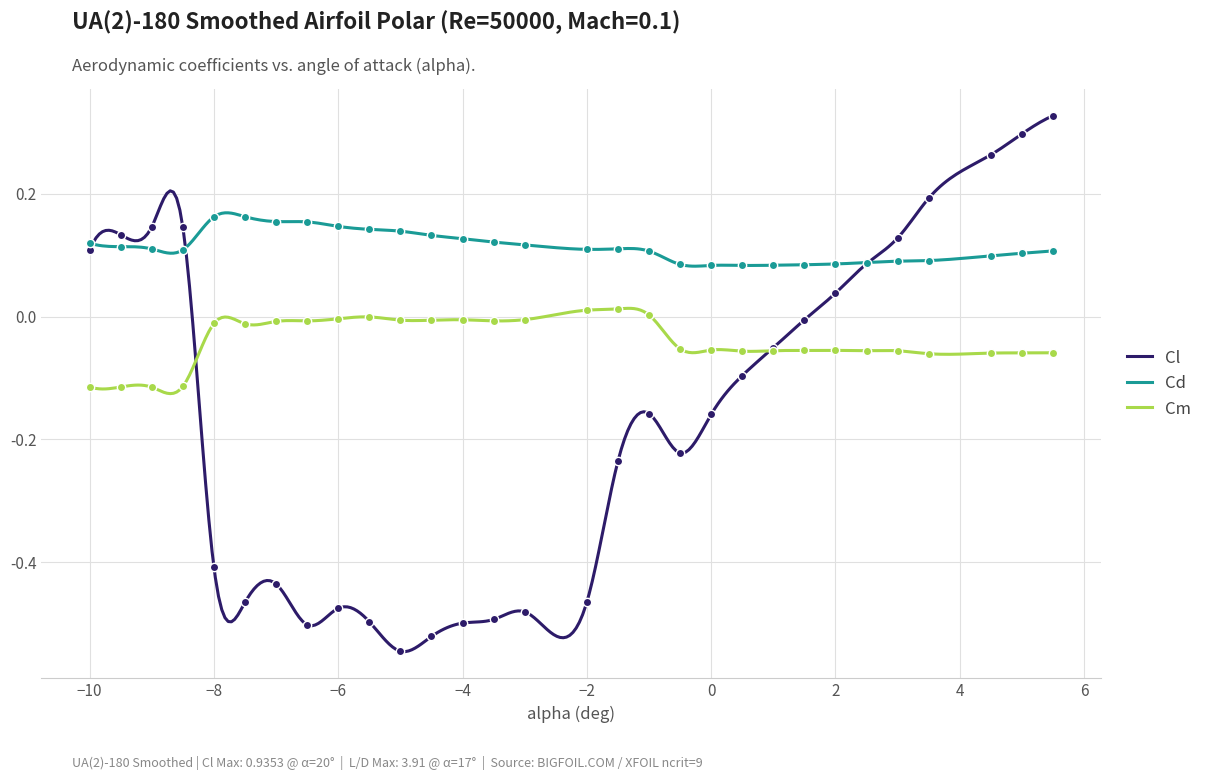

Which series has the largest Y range (max minus min)?

Cl